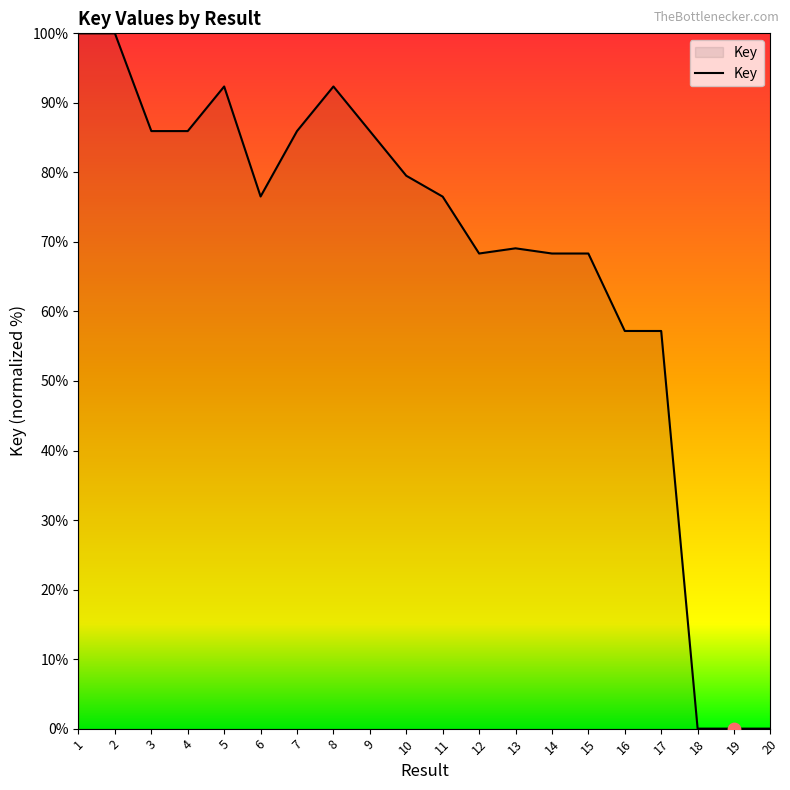

Which has a higher value, 11 or 2?

2